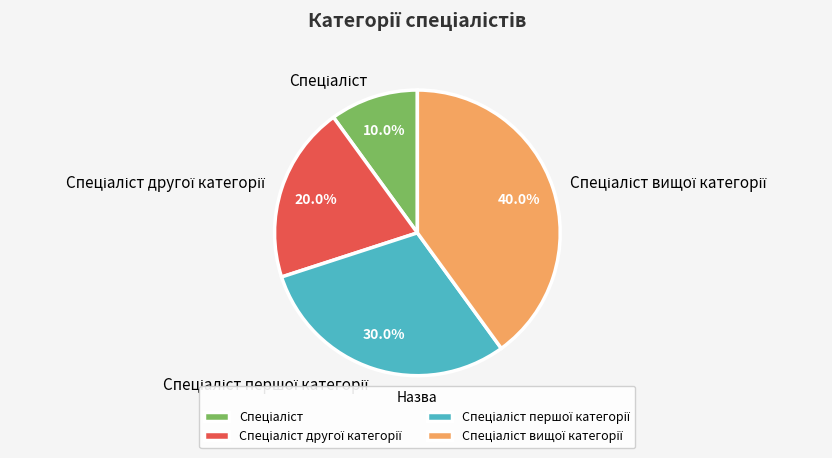

Is there a majority slice in this chart?

No